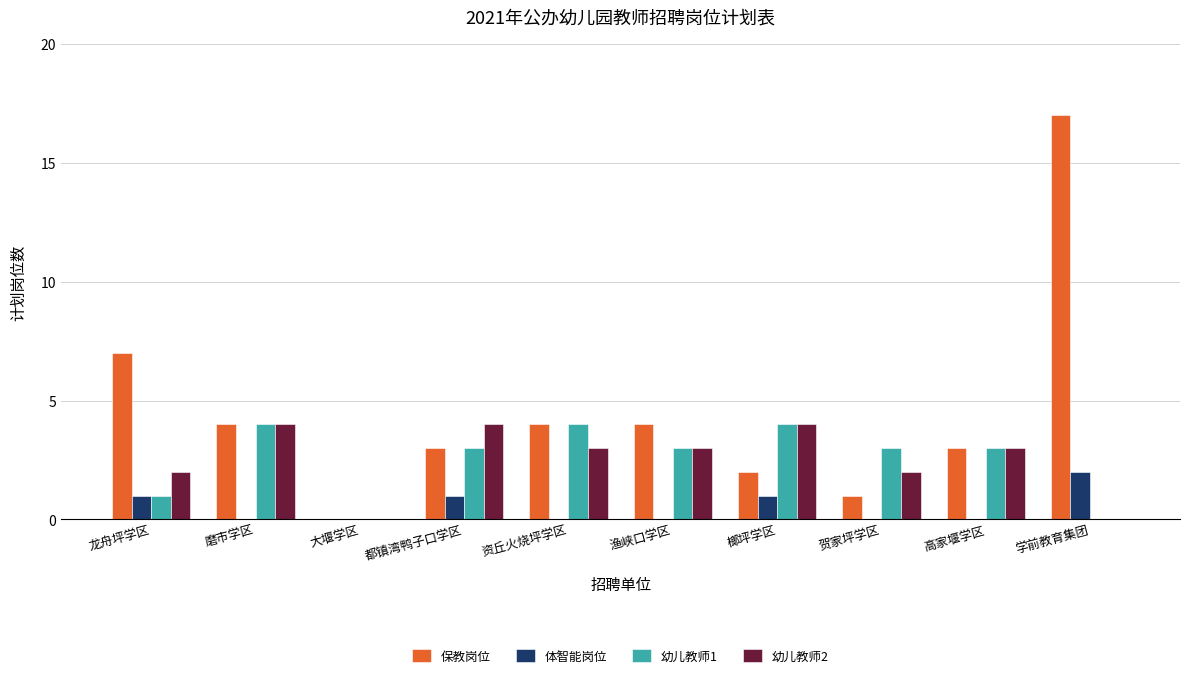

Are the bars grouped side by side (vs. stacked)?

Yes